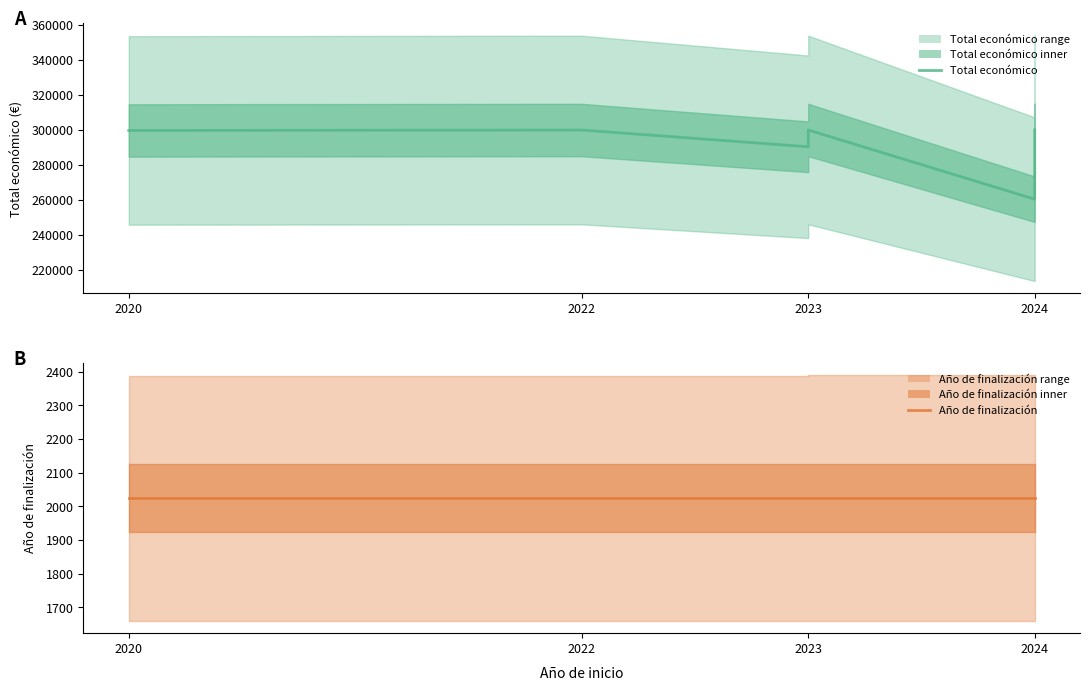

How many distinct data groups are displayed?

2